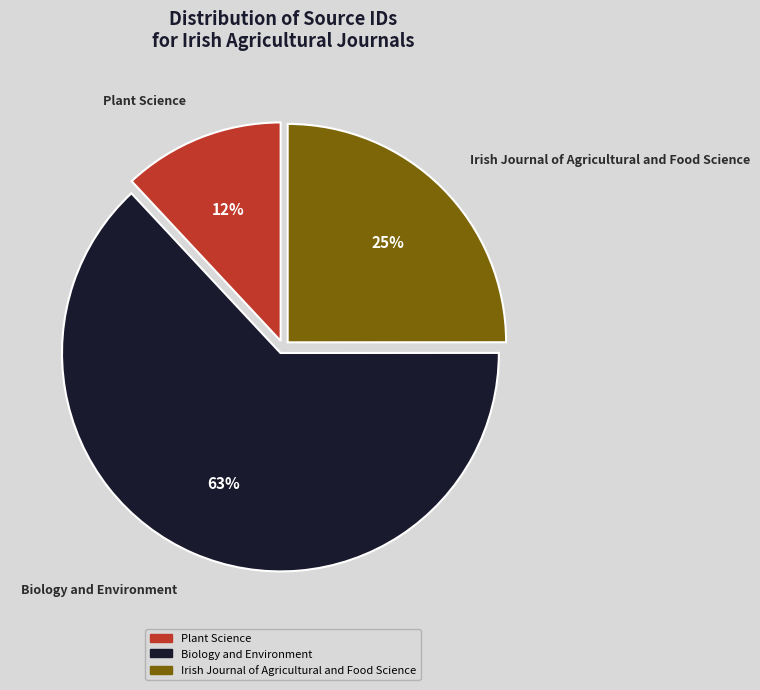

Which category accounts for the majority?

Biology and Environment